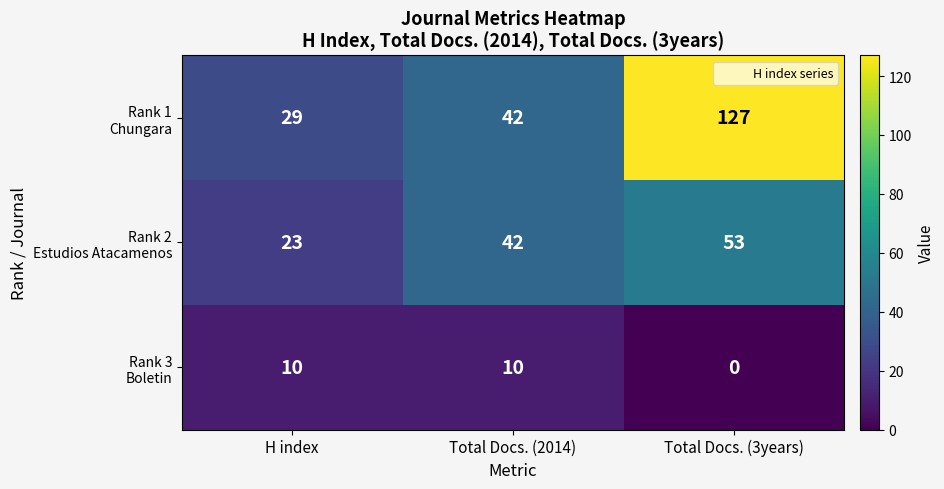

At which category does the chart reach its minimum across all series?

Total Docs. (3years)